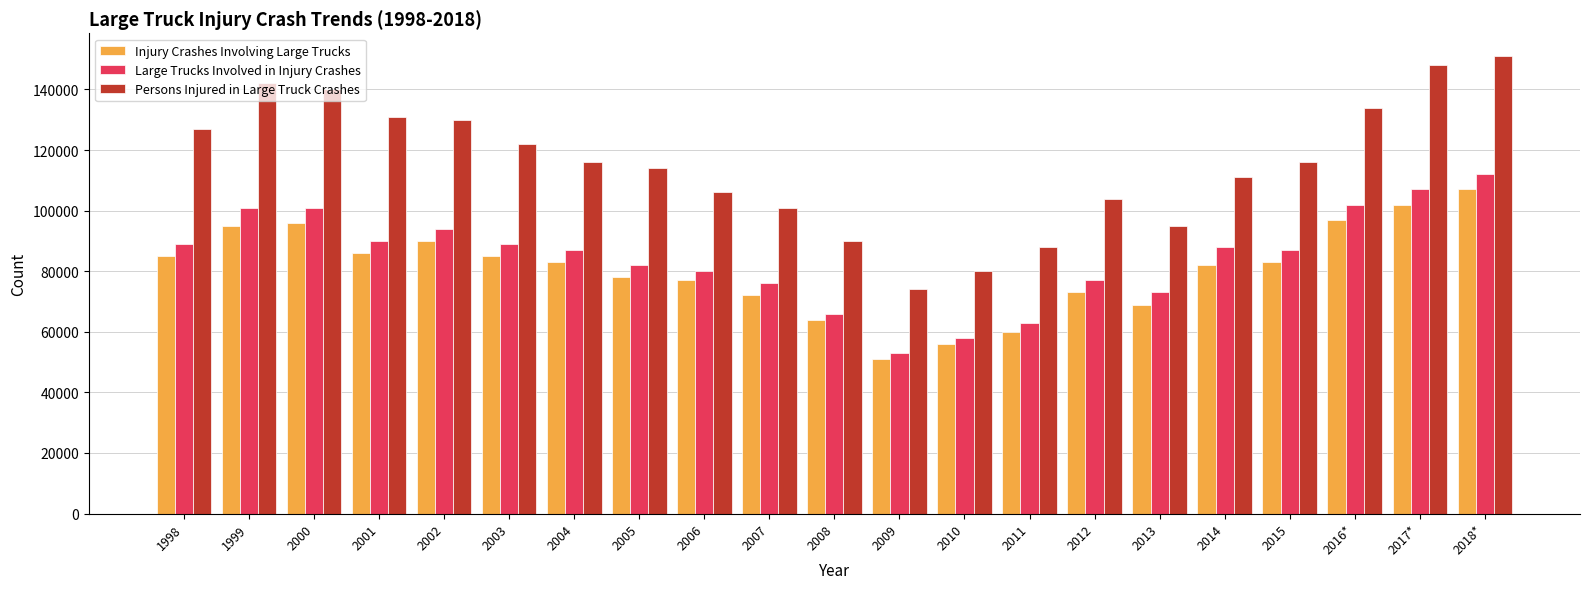

List the series in order of their peak value, highest first.

Persons Injured in Large Truck Crashes, Large Trucks Involved in Injury Crashes, Injury Crashes Involving Large Trucks